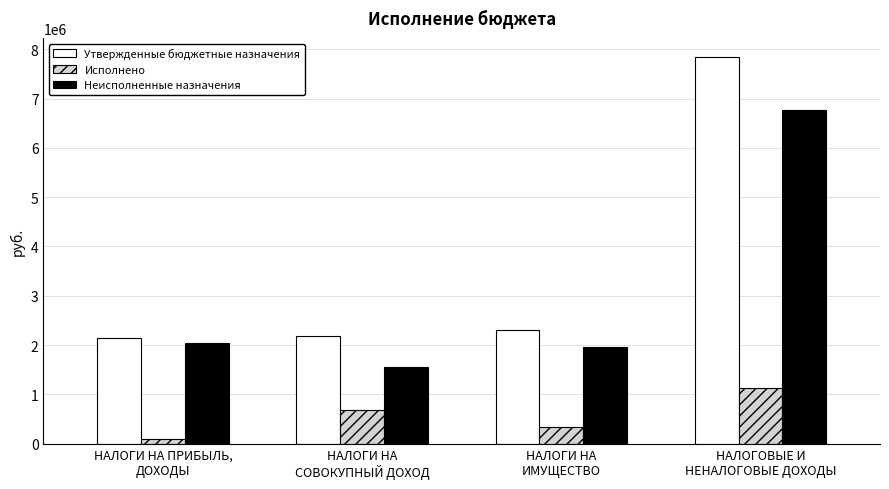

What is the difference between the maximum and minimum values in the Неисполненные назначения series?

5217126.1